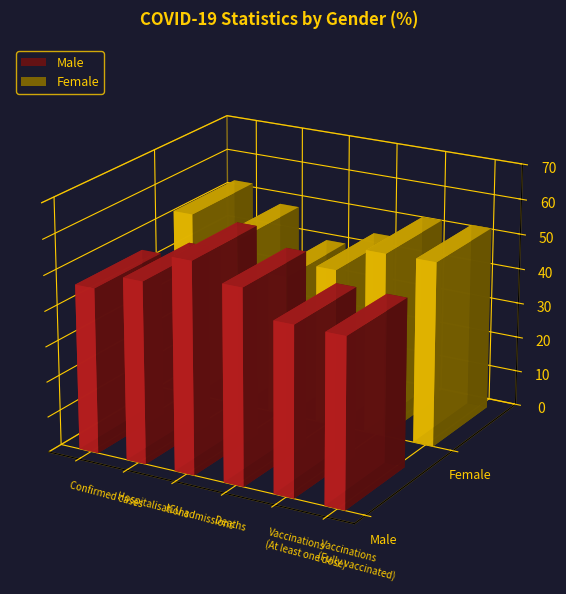

What is the value of the Female bar at the 4th from the left?

44.9